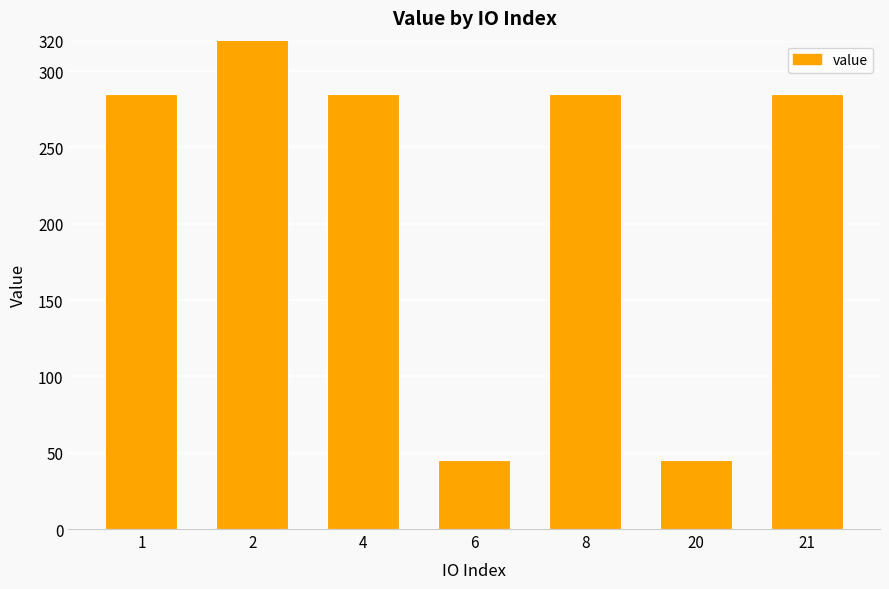

Which category has the lowest value across all series?

6